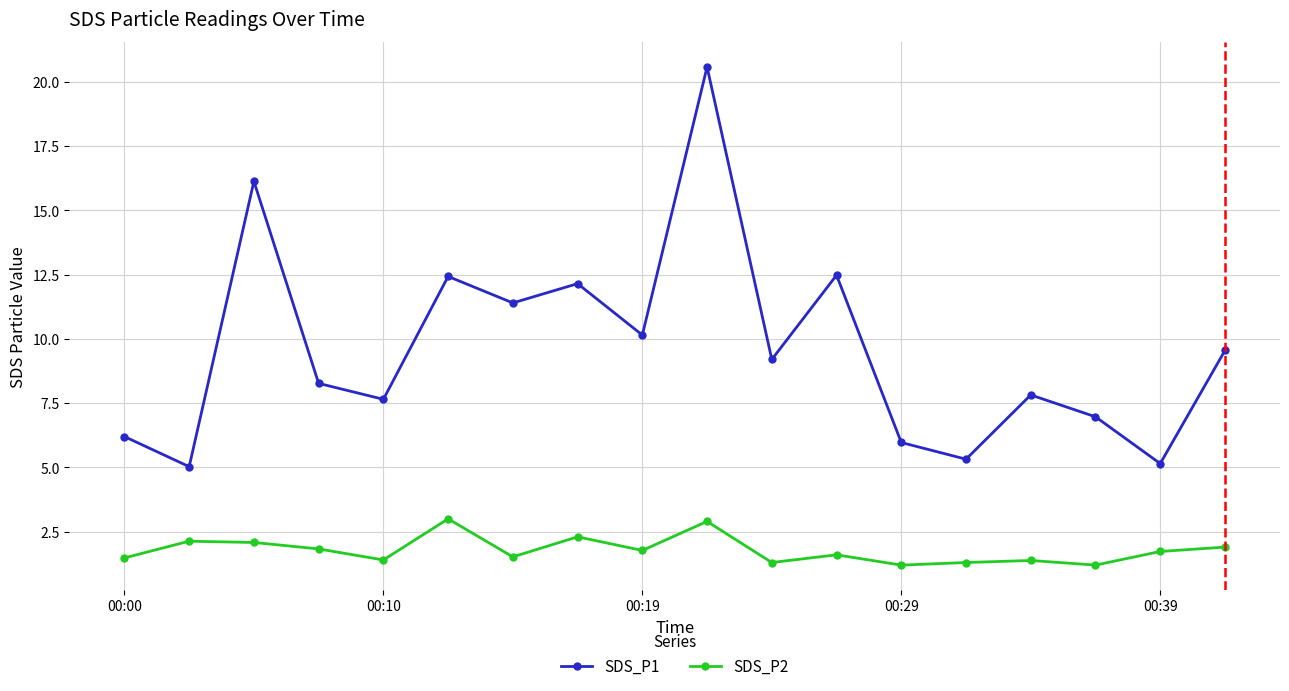

Which series has the largest total across all categories?

SDS_P1